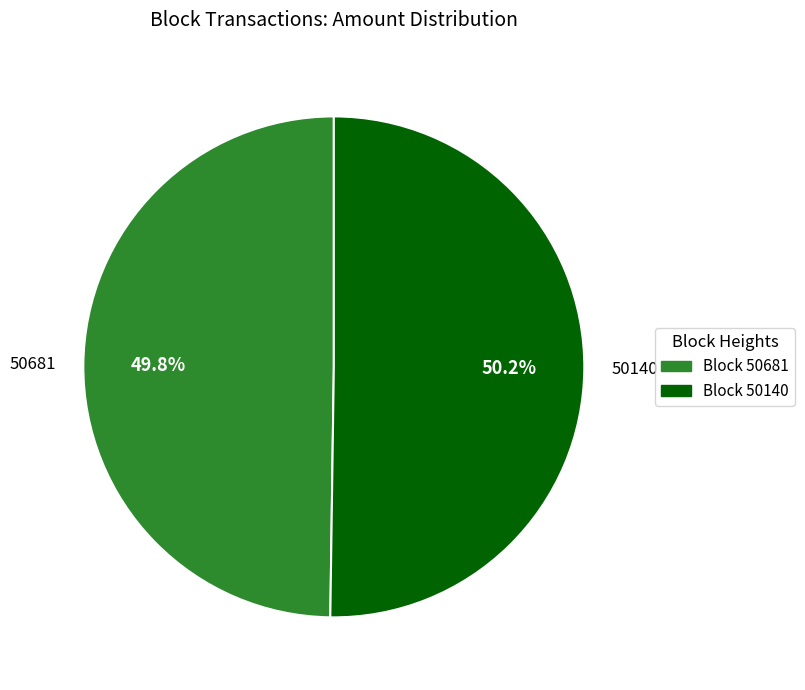

Is there a majority slice in this chart?

Yes